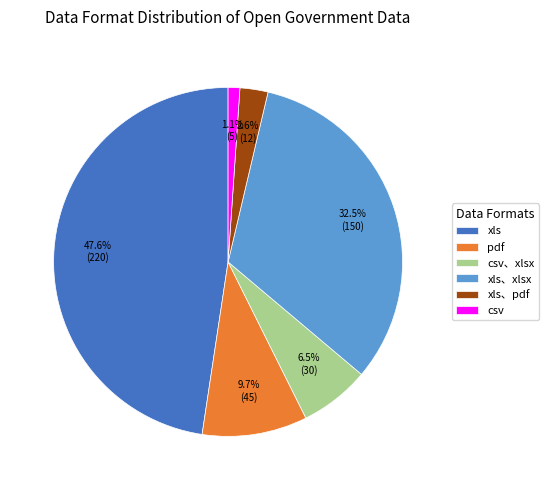

To the nearest percent, what percentage of the pie is pdf?

10%